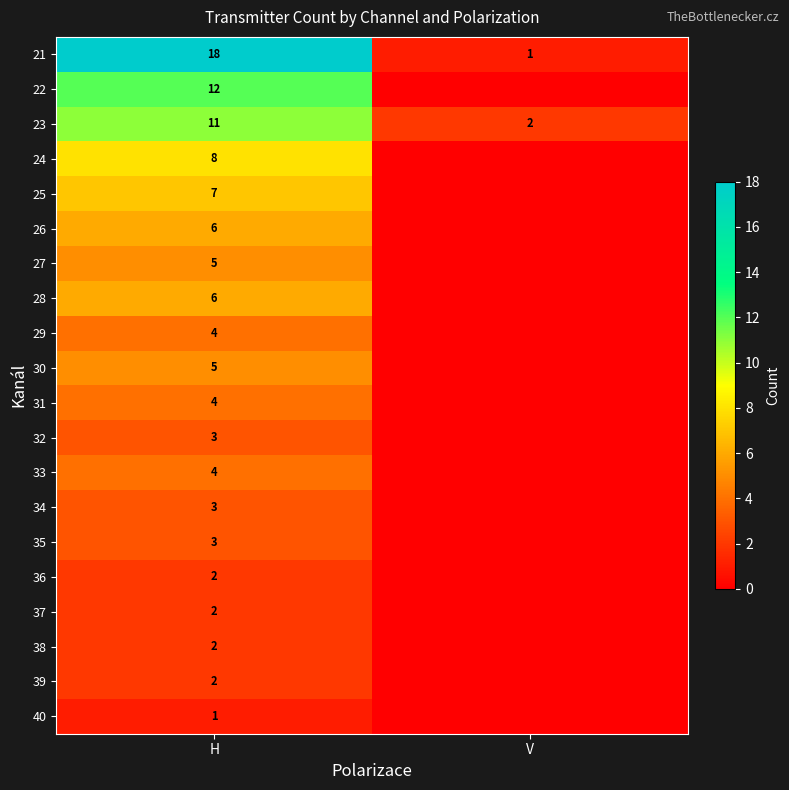

True or false: 38 has a value of 1 at H.

False